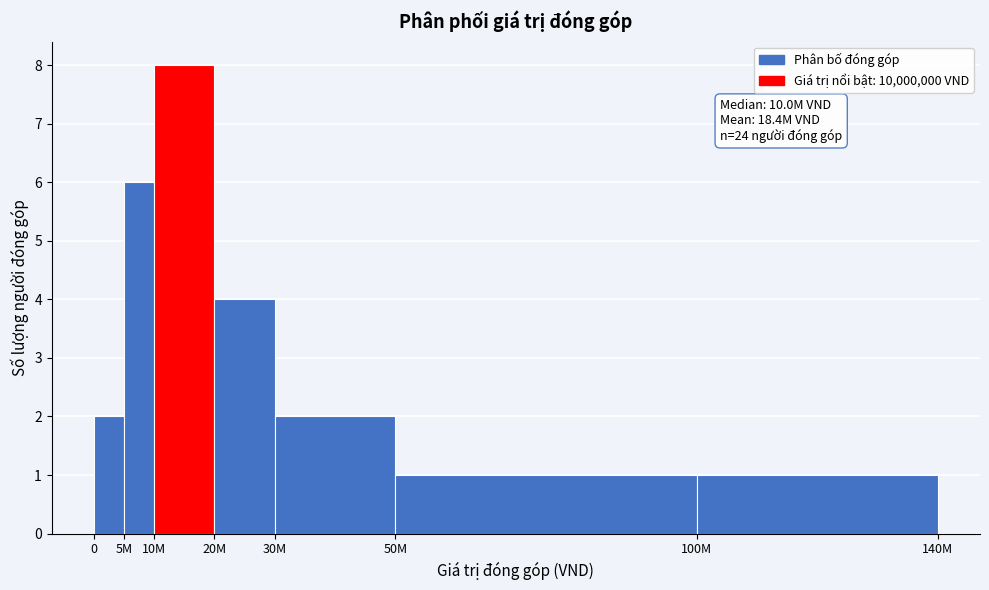

Reading left to right, list all the values displayed in this chart.

0=2	5M=6	10M=8	20M=4	30M=2	50M=1	100M=1